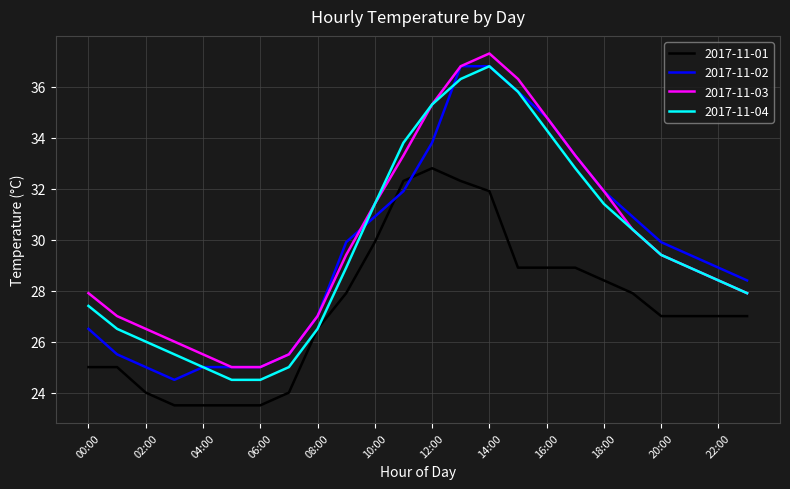

True or false: 2017-11-01 and 2017-11-03 cross at least once.

False